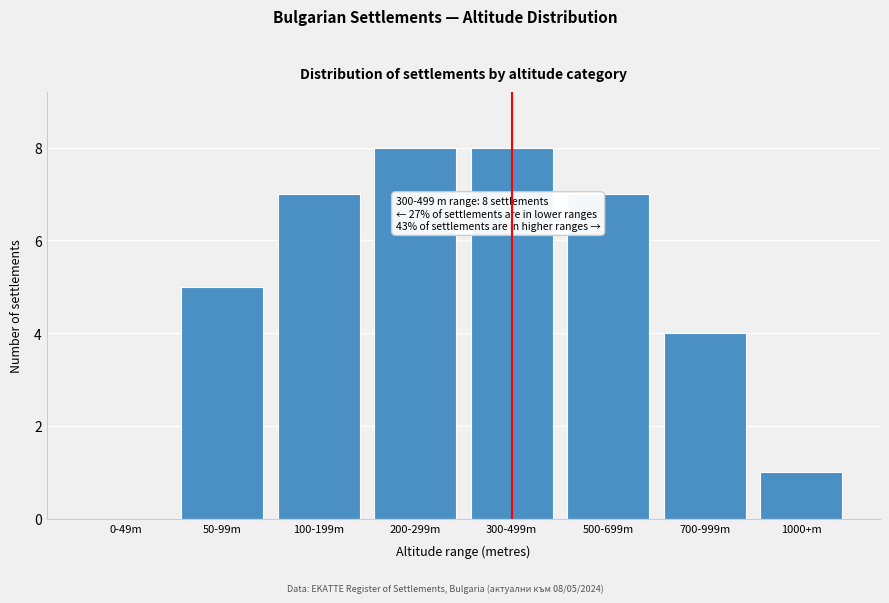

Reading right to left, transcribe all the data shown in this chart.

1000+m=1	700-999m=4	500-699m=7	300-499m=8	200-299m=8	100-199m=7	50-99m=5	0-49m=0